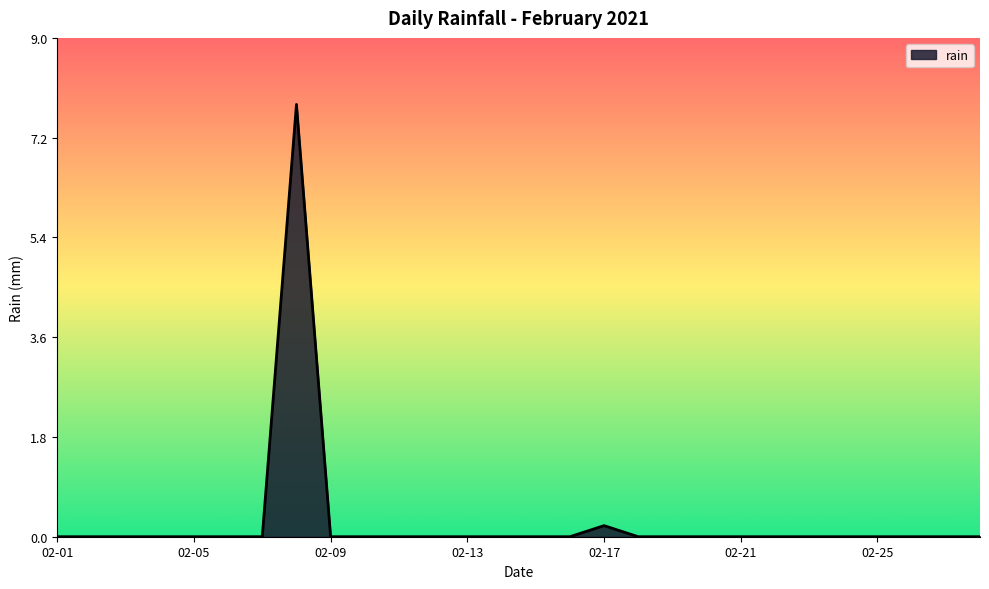

What is the difference between the maximum and minimum values?

7.8